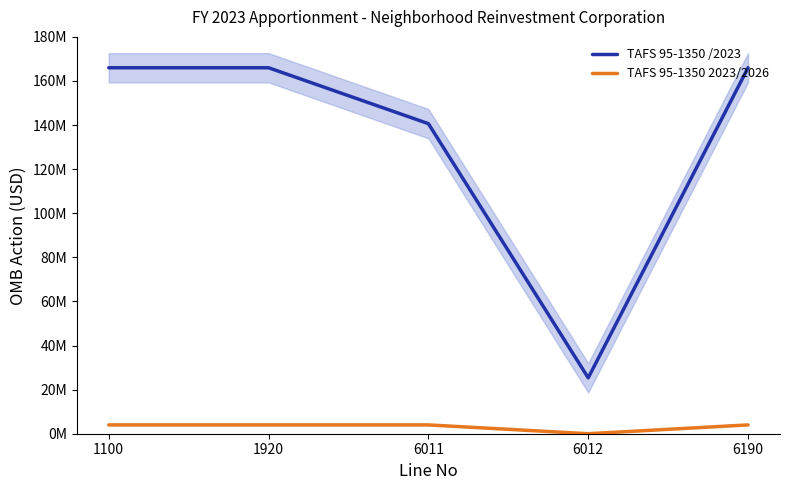

At which category is the sum across all series the highest?

1100